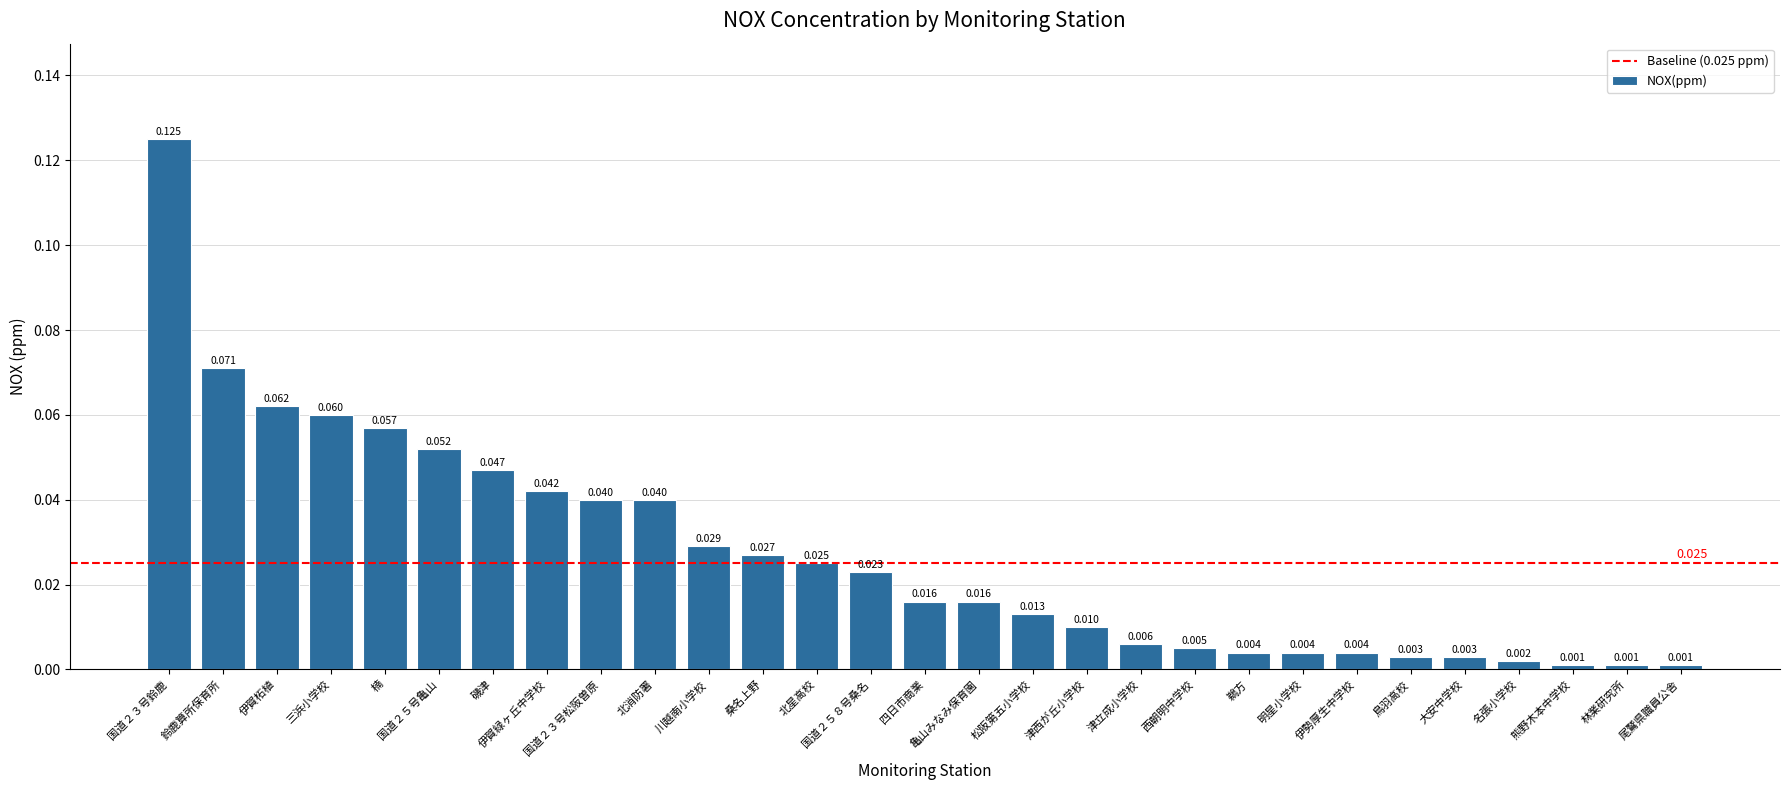

What is the label of the 20th bar from the right?

北消防署